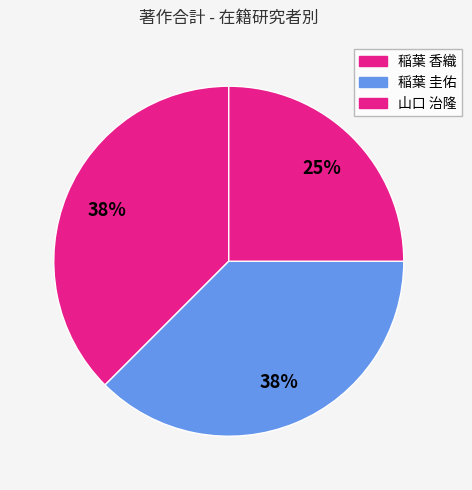

How many slices are in this pie chart?

3